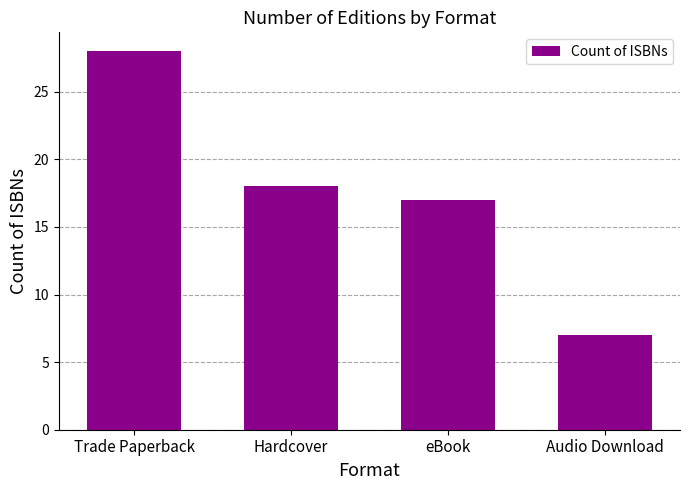

Where does the data first go above 18?

Trade Paperback